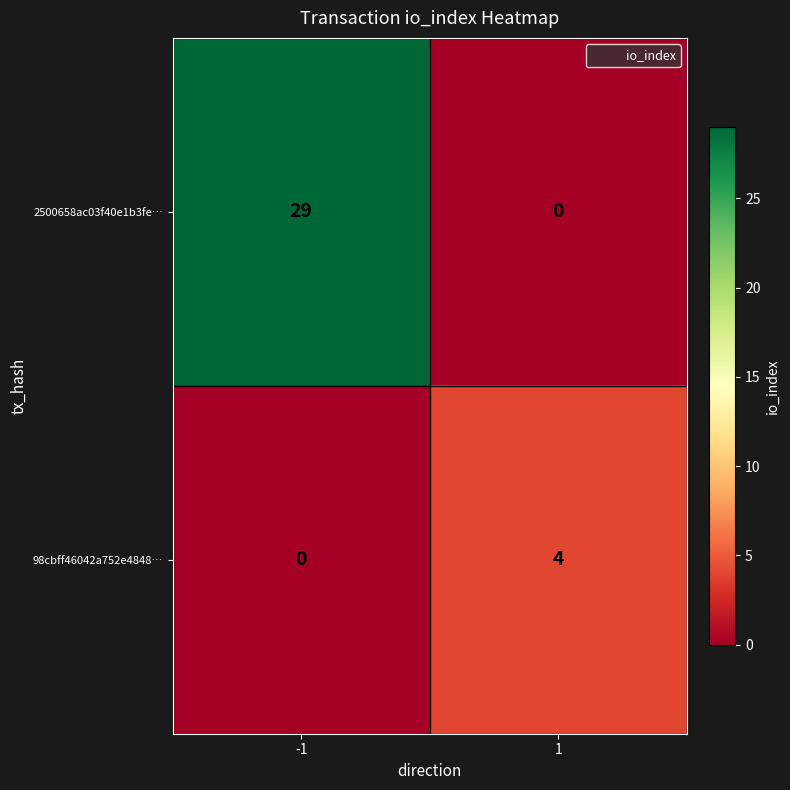

How many values in the 2500658ac03f40e1b3fe… series are below 29?

1